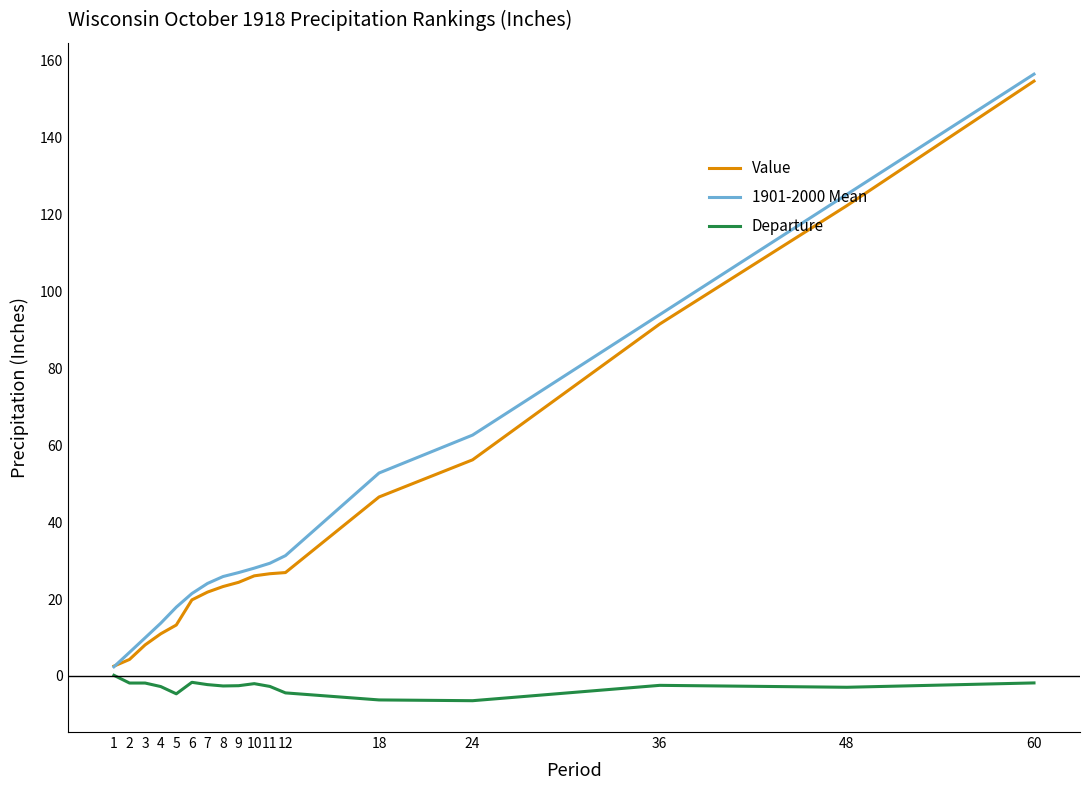

What is the spread (max minus min) of values at 48?

128.1